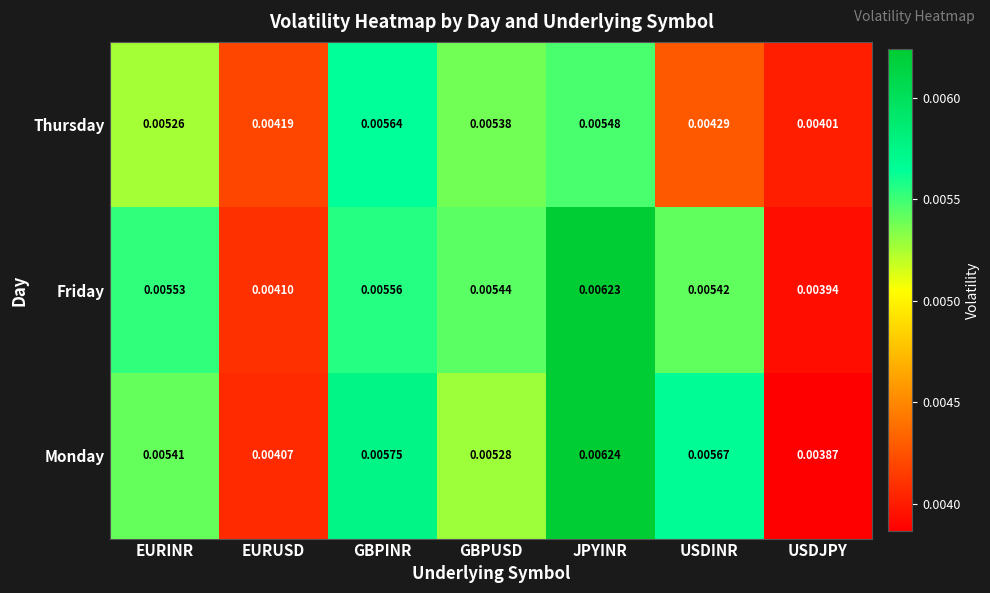

Where is Friday nearest to the value 0?

USDJPY